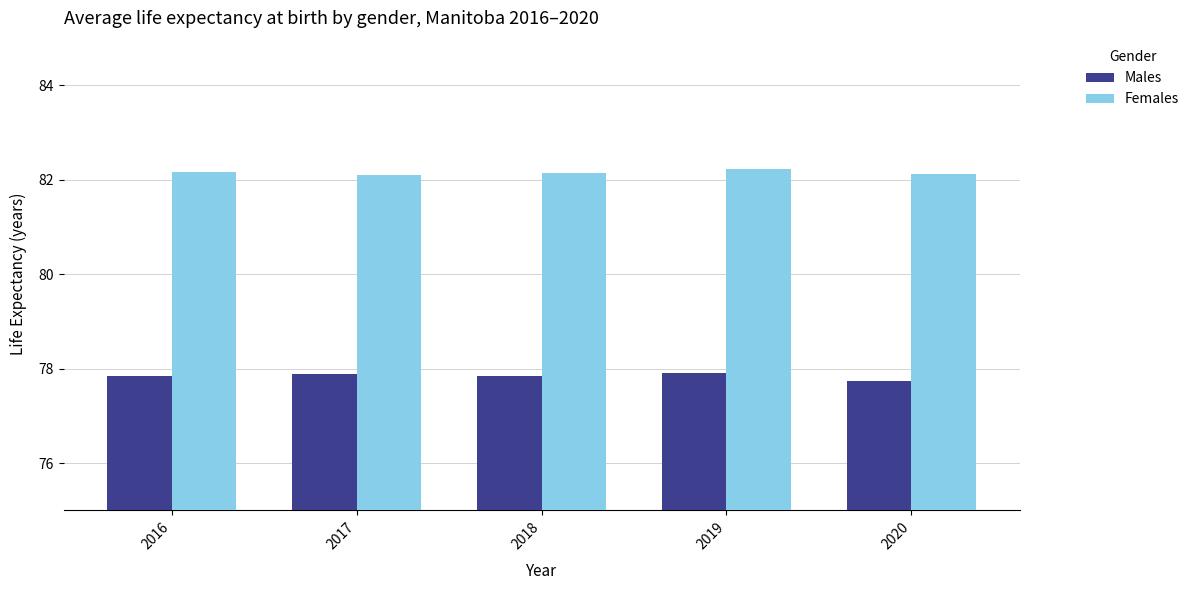

What is the difference between the highest and lowest values at 2020?

4.4